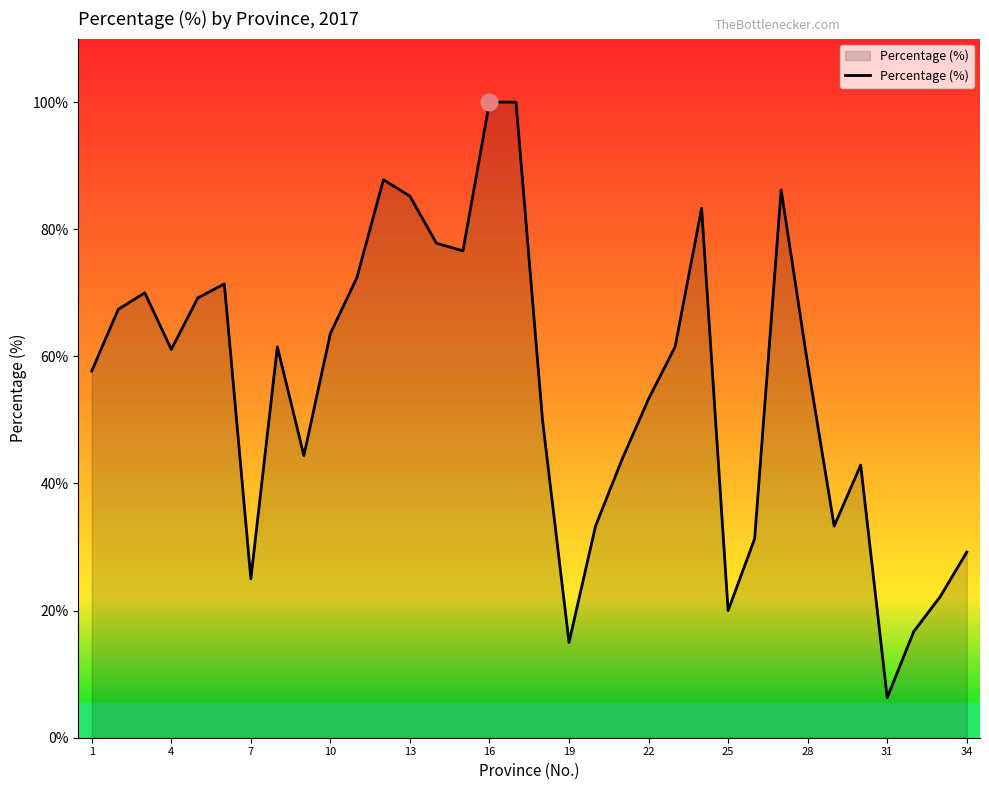

What is the difference between the maximum and minimum values?

93.7